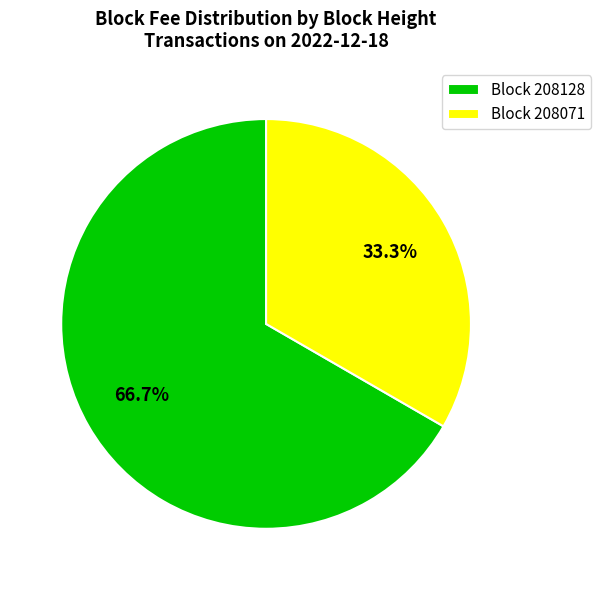

Is the sum of Block 208128 and Block 208071 greater than half?

Yes